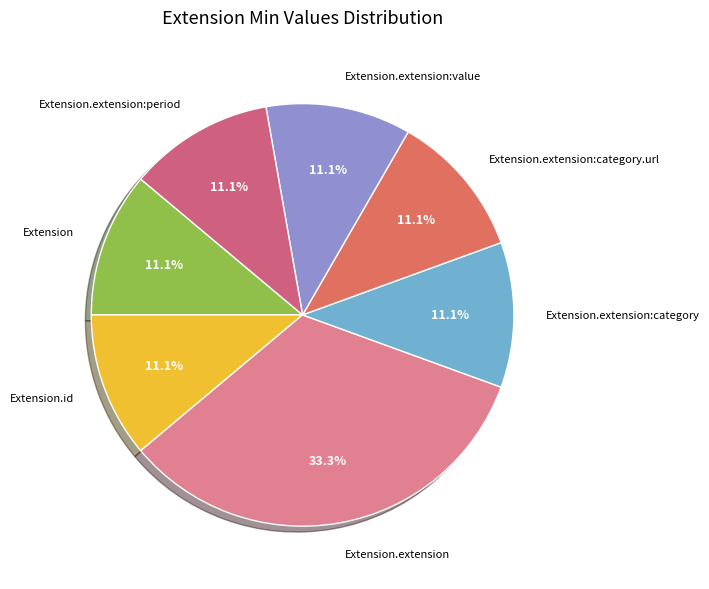

Which category has the biggest portion of the pie?

Extension.extension